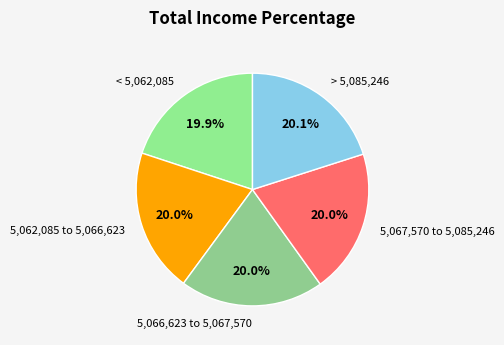

How many slices are in this pie chart?

5